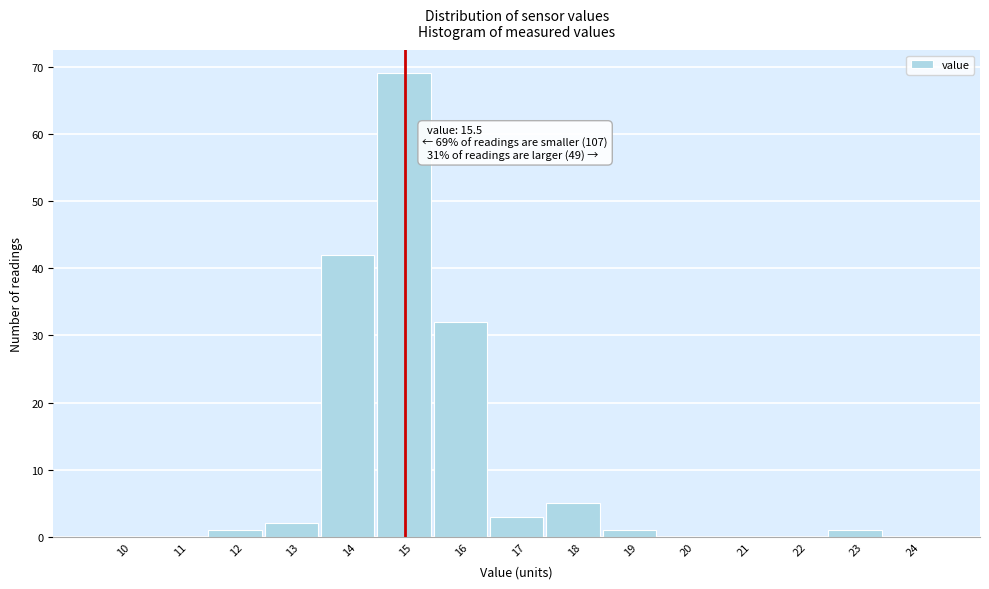

Reading left to right, transcribe all the data shown in this chart.

10=0	11=0	12=1	13=2	14=42	15=69	16=32	17=3	18=5	19=1	20=0	21=0	22=0	23=1	24=0